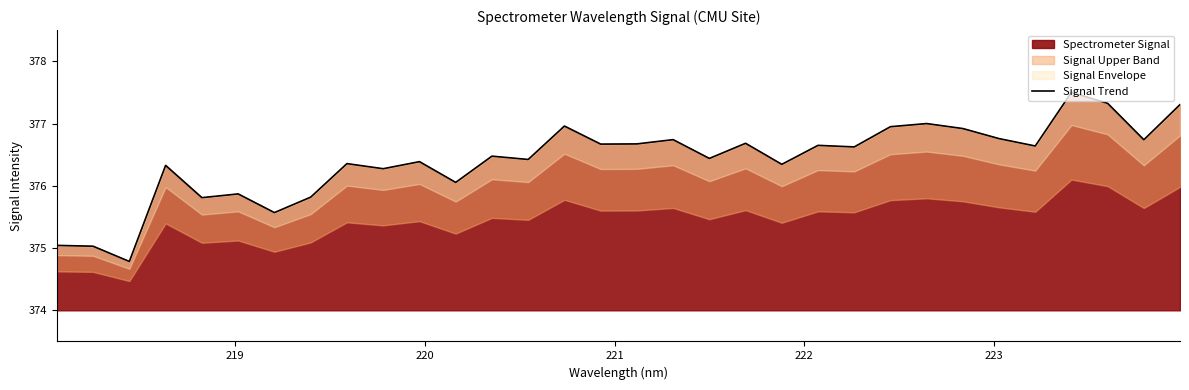

What is the maximum value for Spectrometer Signal?

377.5